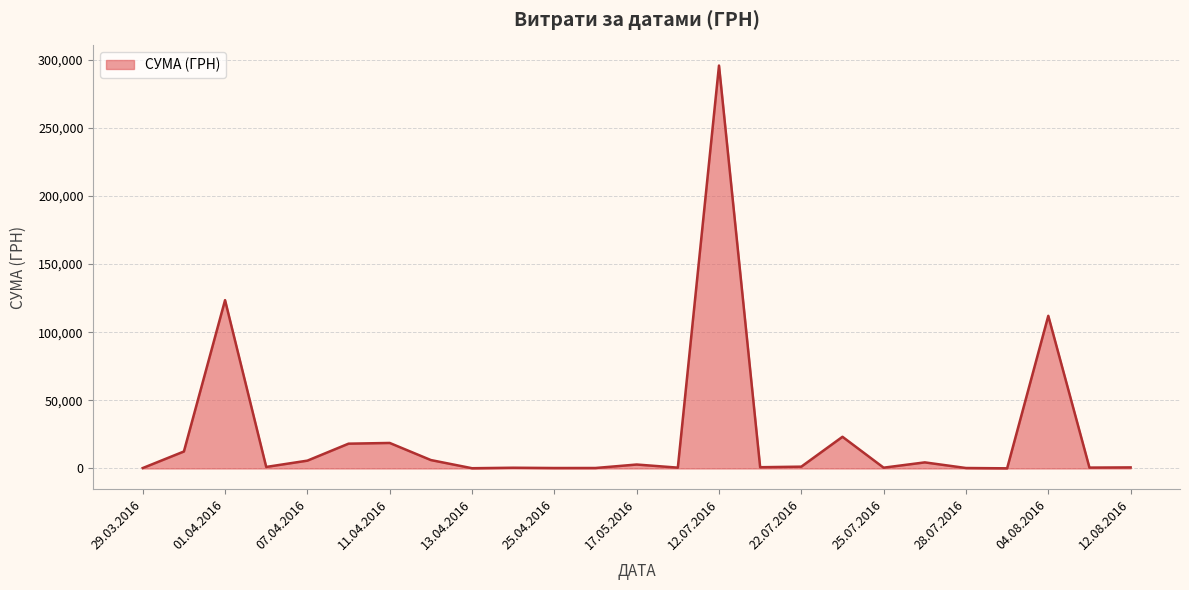

What is the average value?

25239.1